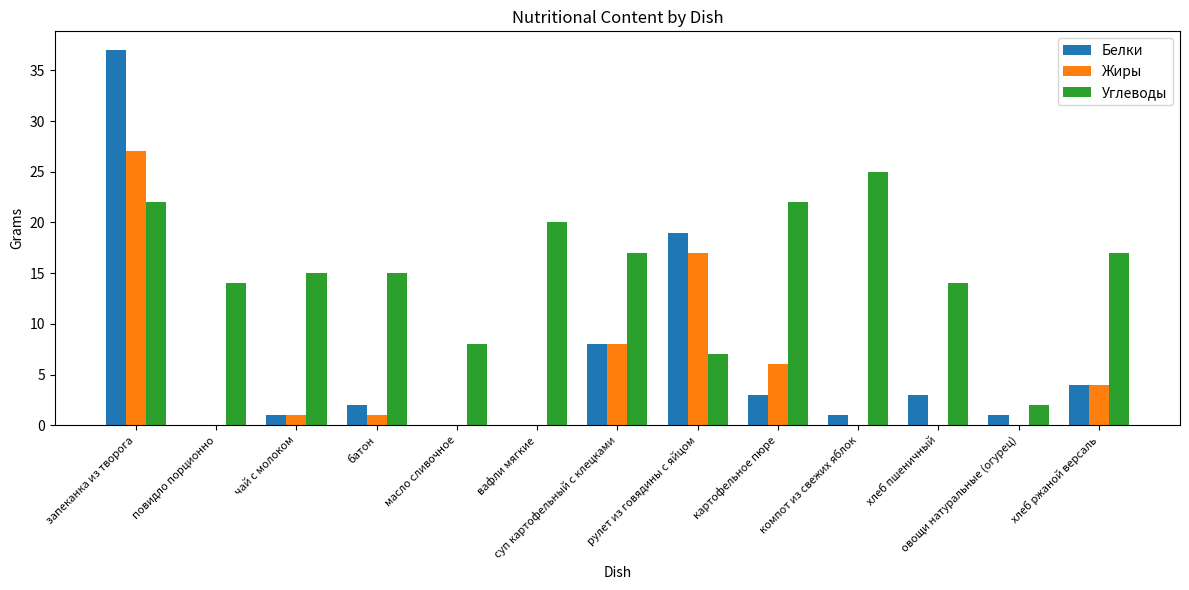

Between чай с молоком and картофельное пюре, which series saw the biggest shift?

Углеводы